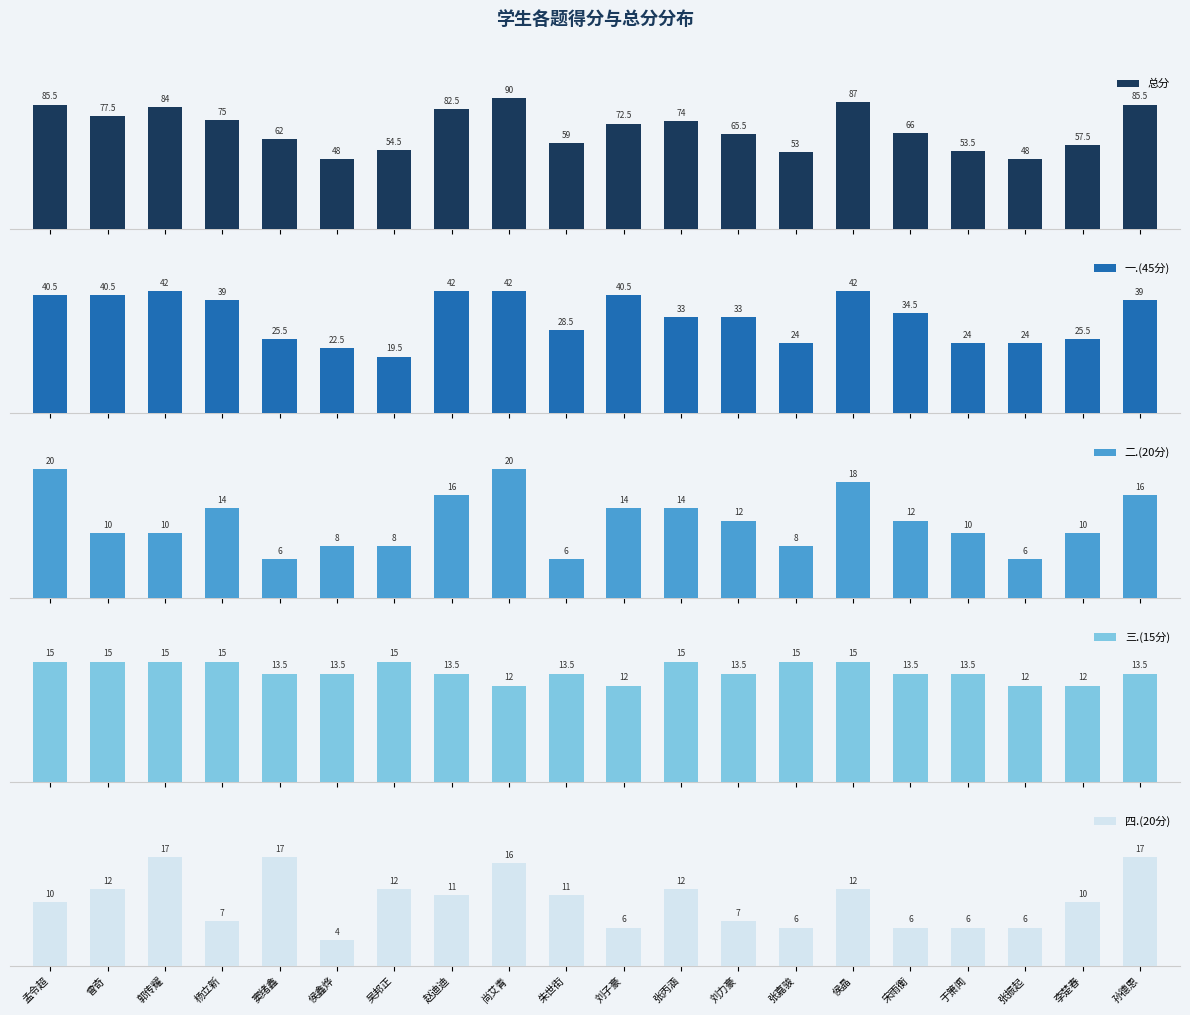

Which series has the largest range (max minus min)?

总分